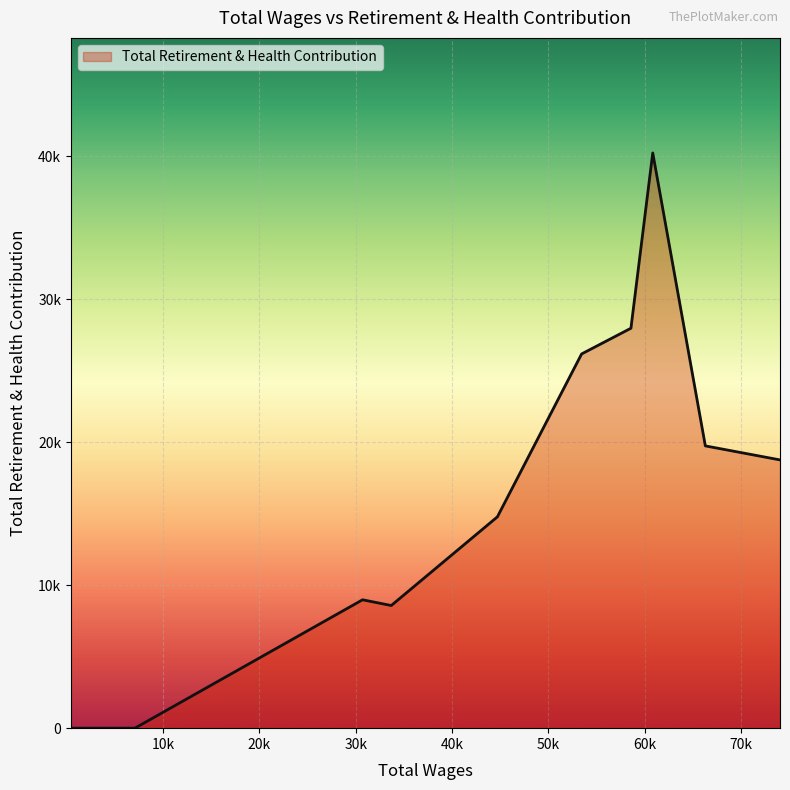

Which label corresponds to the smallest value in the chart?

7089.0